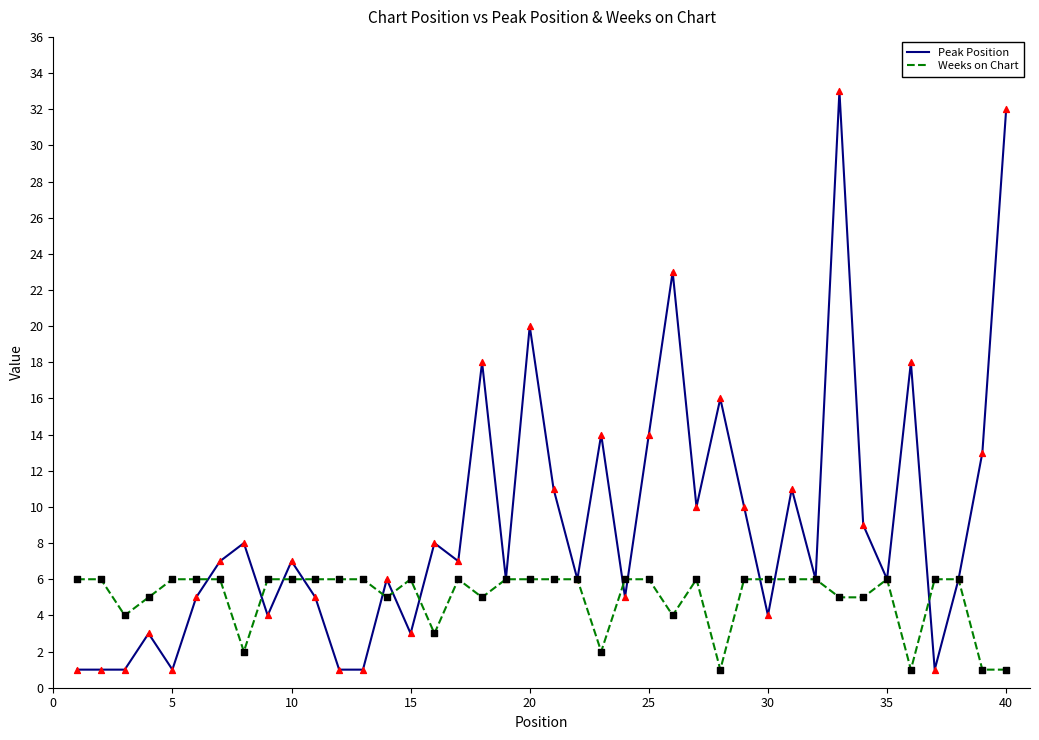

Which series has the largest total across all categories?

Peak Position